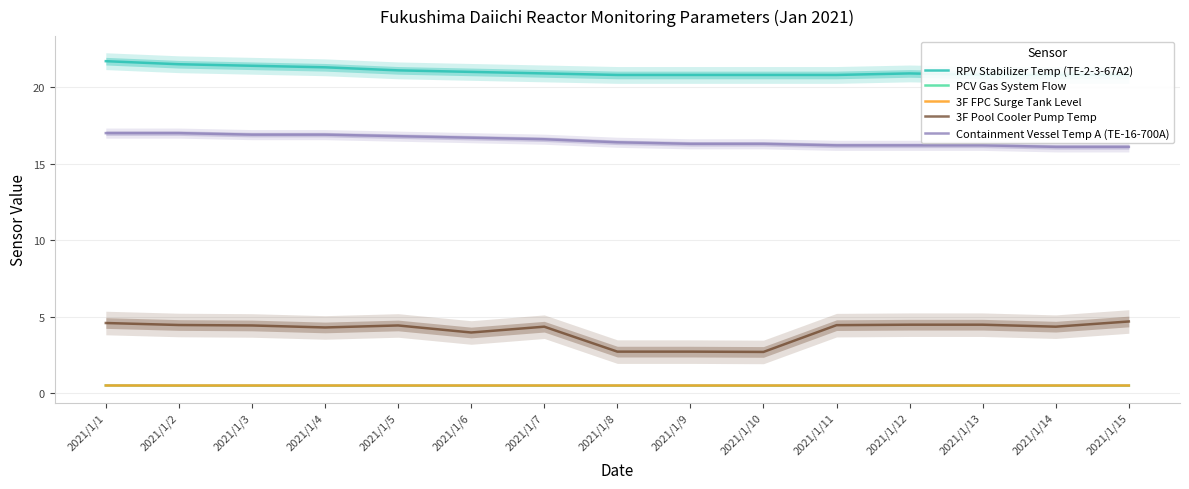

How many lines are shown in the chart?

5